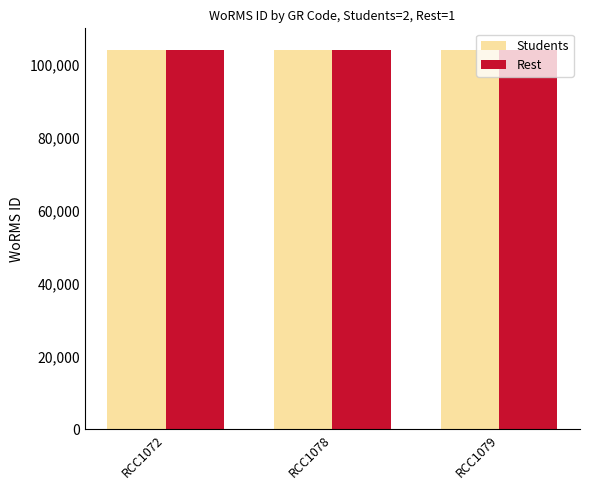

What is the minimum value shown in the chart?

103991